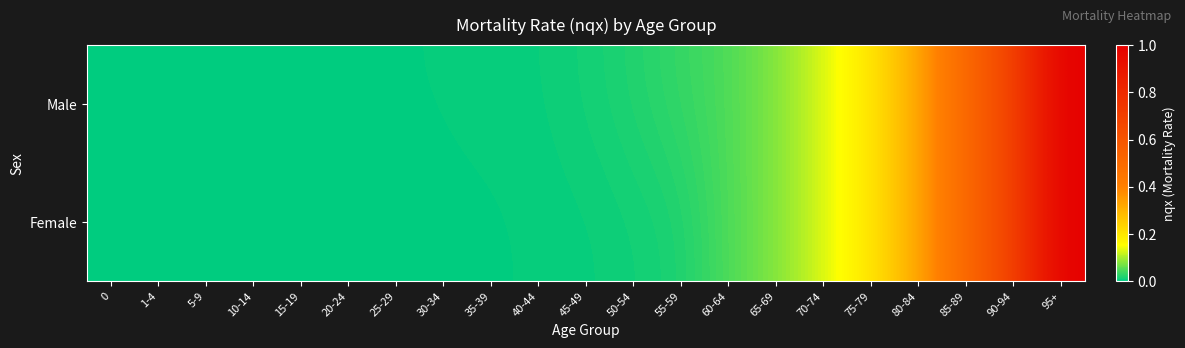

Reading left to right, what are all the values shown in this chart?

Male: 0=0.0	1-4=0.0	5-9=0.0	10-14=0.0	15-19=0.0	20-24=0.0	25-29=0.0	30-34=0.0	35-39=0.0	40-44=0.0	45-49=0.0	50-54=0.0	55-59=0.0	60-64=0.0	65-69=0.1	70-74=0.1	75-79=0.2	80-84=0.3	85-89=0.5	90-94=0.7	95+=1.0
Female: 0=0.0	1-4=0.0	5-9=0.0	10-14=0.0	15-19=0.0	20-24=0.0	25-29=0.0	30-34=0.0	35-39=0.0	40-44=0.0	45-49=0.0	50-54=0.0	55-59=0.0	60-64=0.0	65-69=0.1	70-74=0.1	75-79=0.2	80-84=0.3	85-89=0.5	90-94=0.7	95+=1.0